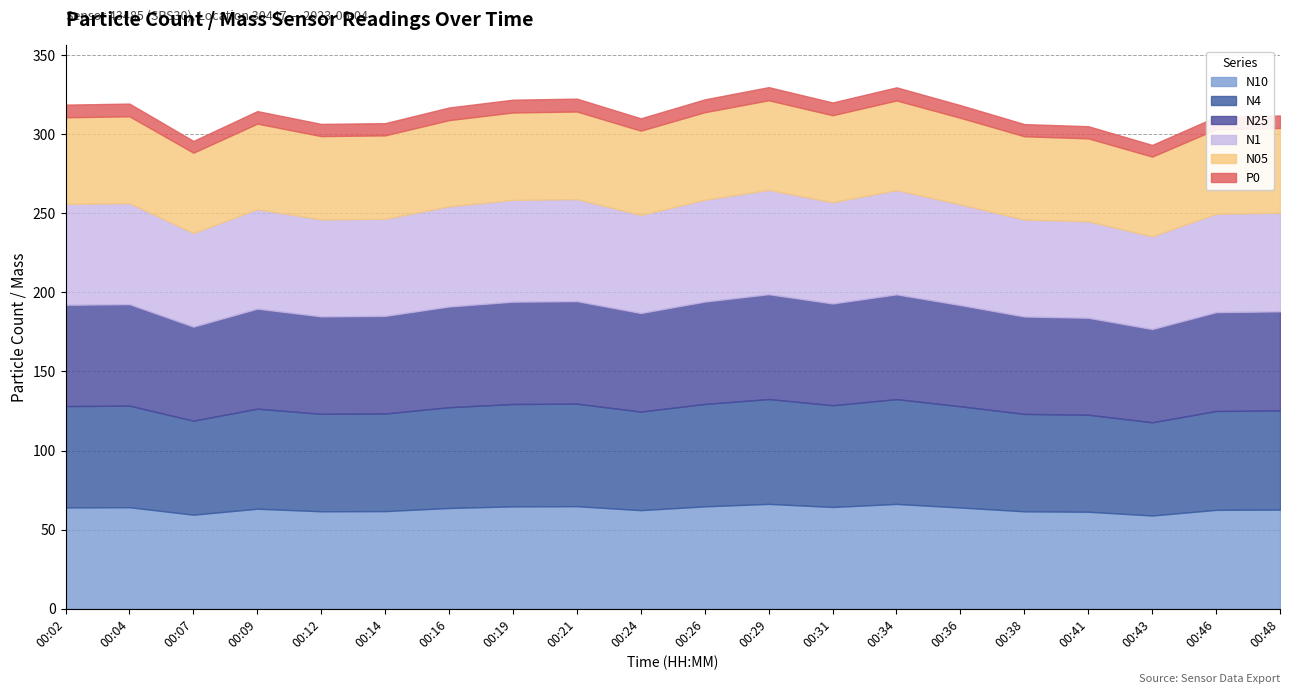

True or false: N4 has more than 0 interior local peaks.

True